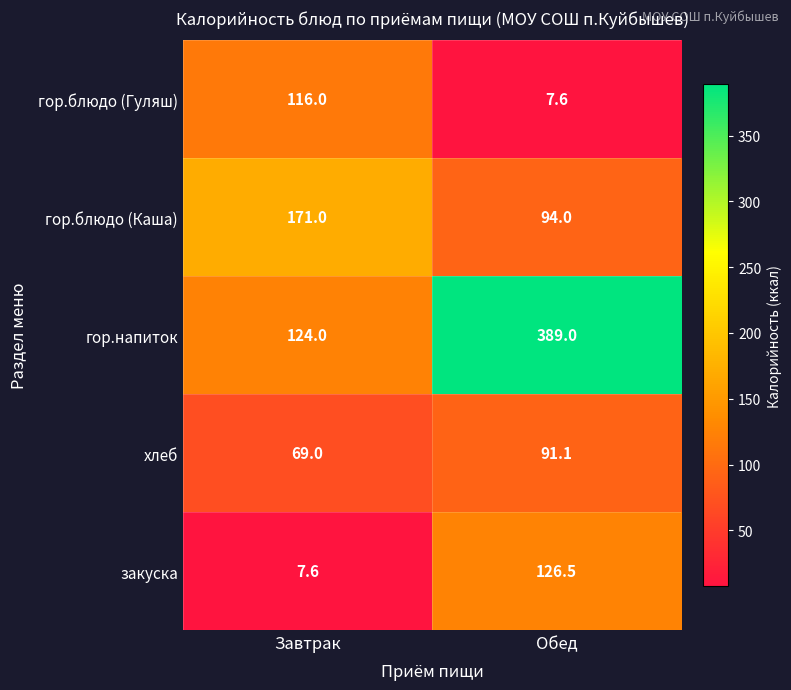

At how many categories does at least one series exceed 302?

1